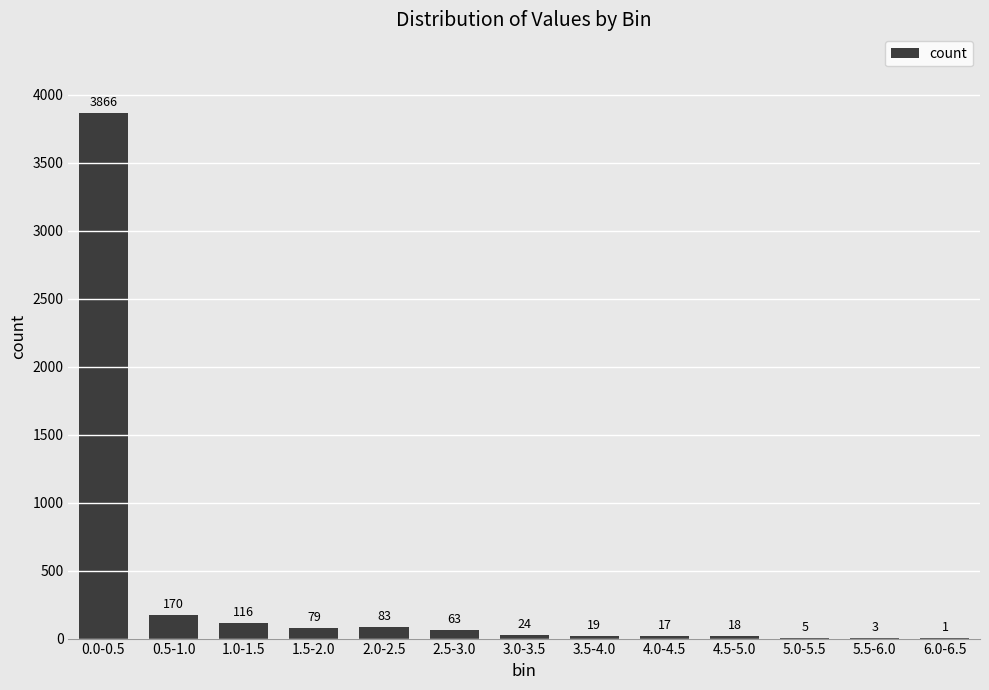

At which label does the data first exceed 24?

0.0-0.5